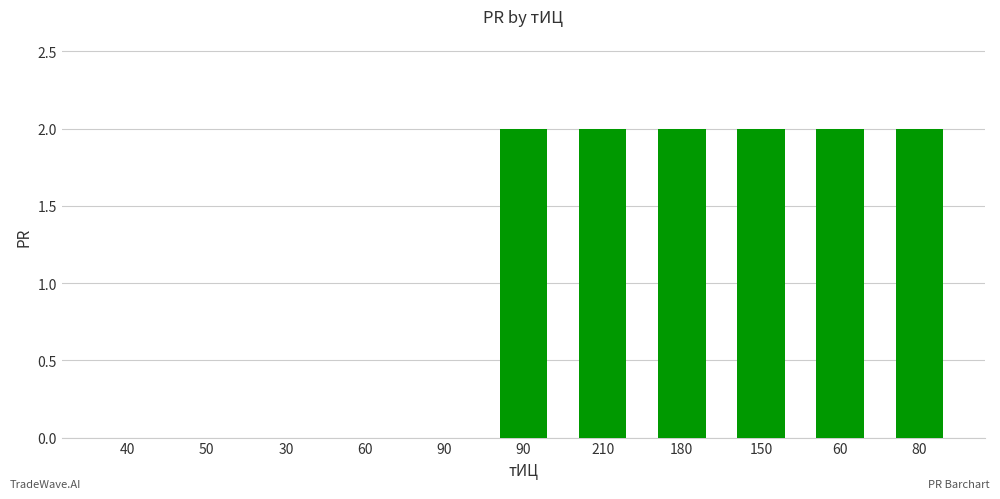

What is the label of the 3rd bar from the right?

150